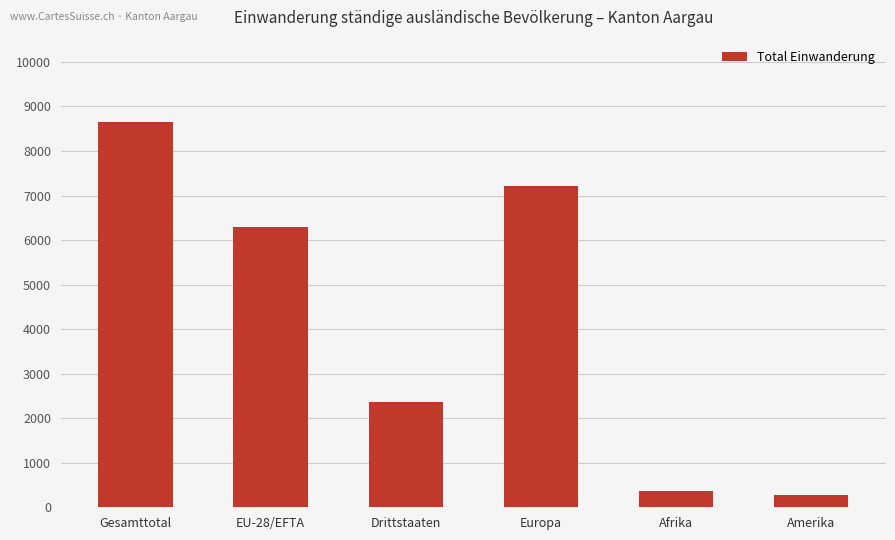

What position from the right is Europa?

3